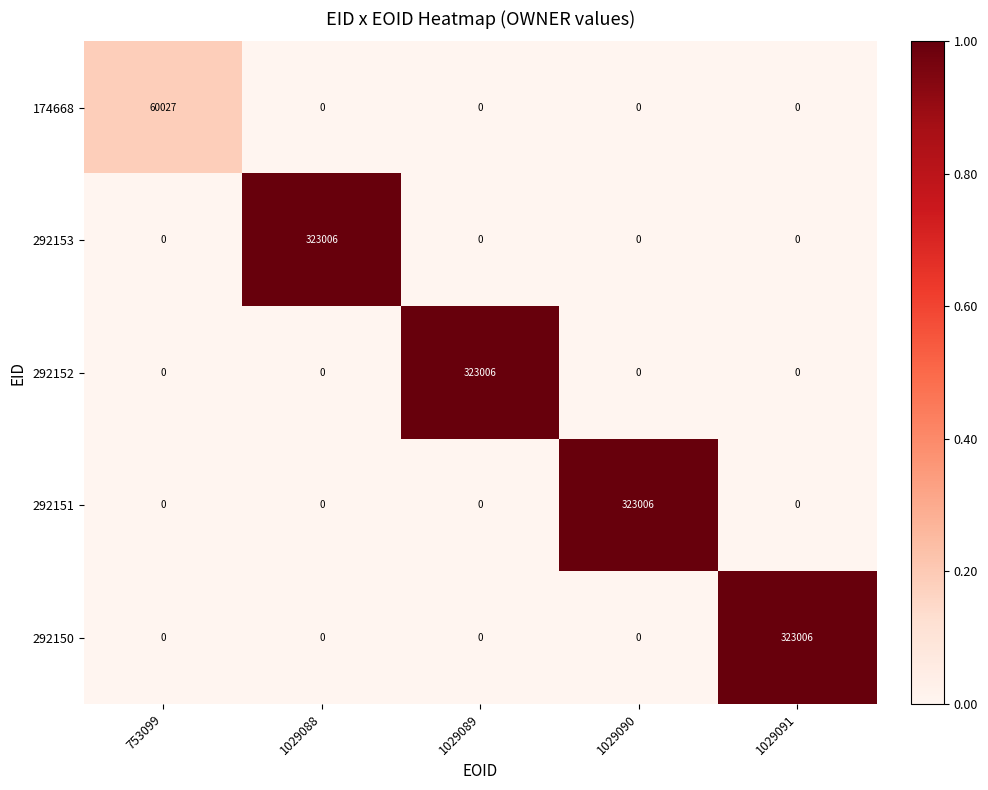

What is the total value across all series at 1029089?

323006